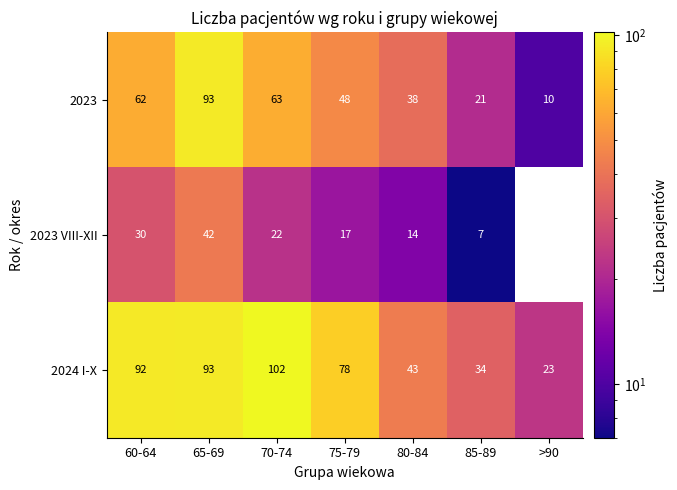

What is the total value across all series at 60-64?

184